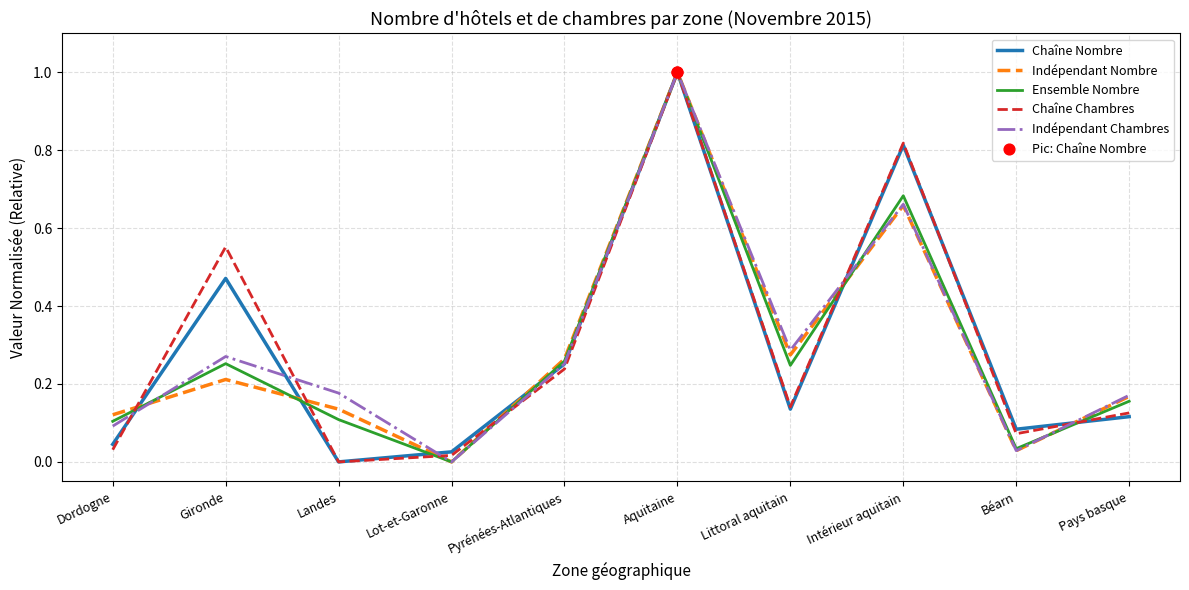

Is the value of Indépendant Chambres at Pyrénées-Atlantiques greater than the value of Indépendant Nombre at Gironde?

Yes